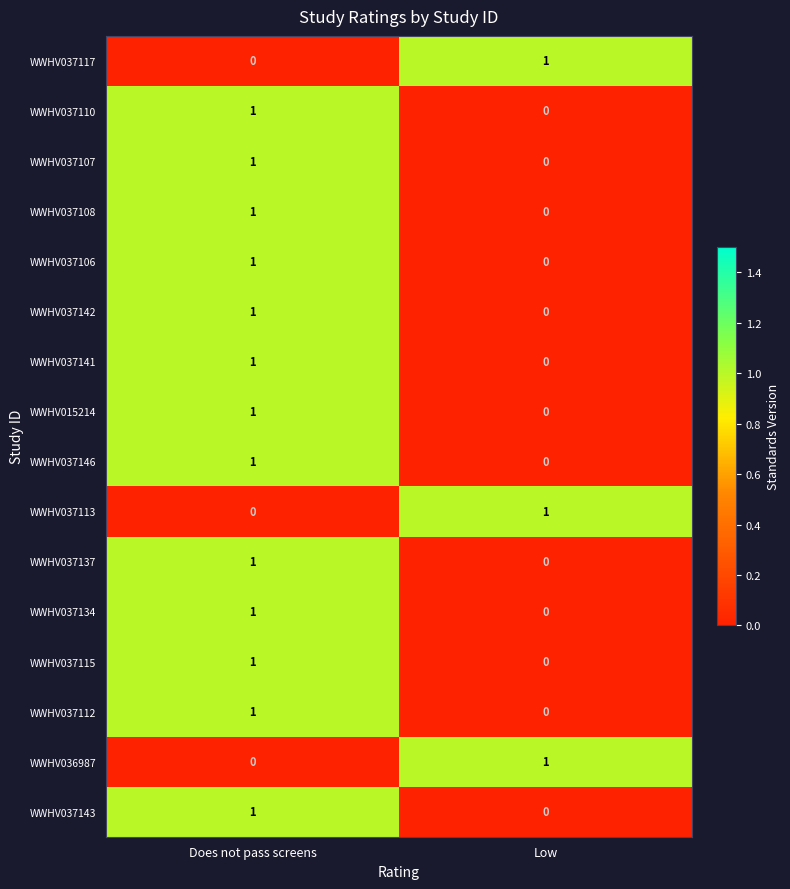

Which category has the lowest value in the WWHV037108 series?

Low